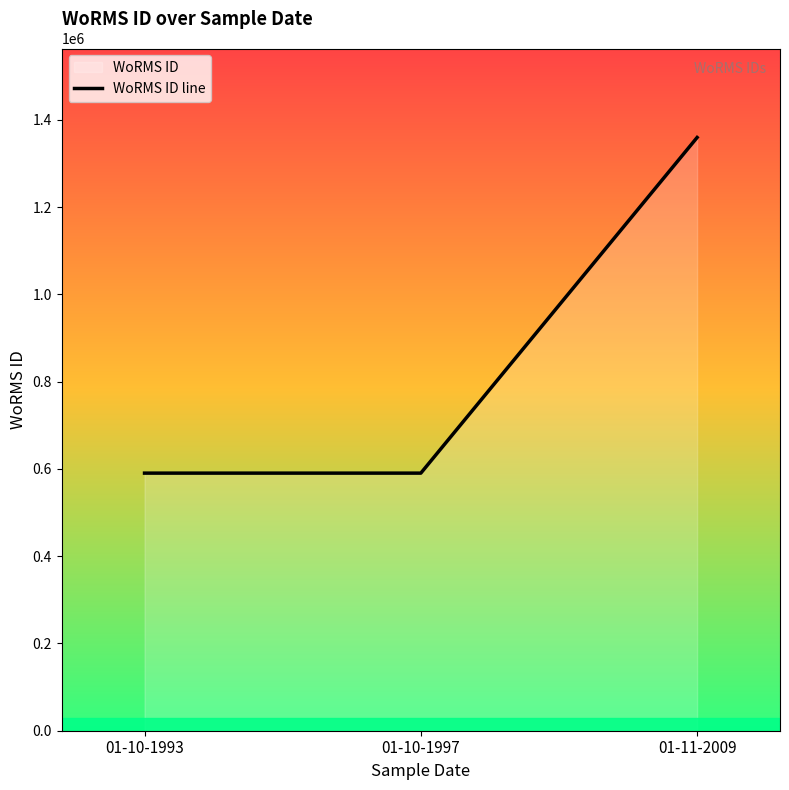

List the labels in order of value, largest first.

01-11-2009, 01-10-1993, 01-10-1997